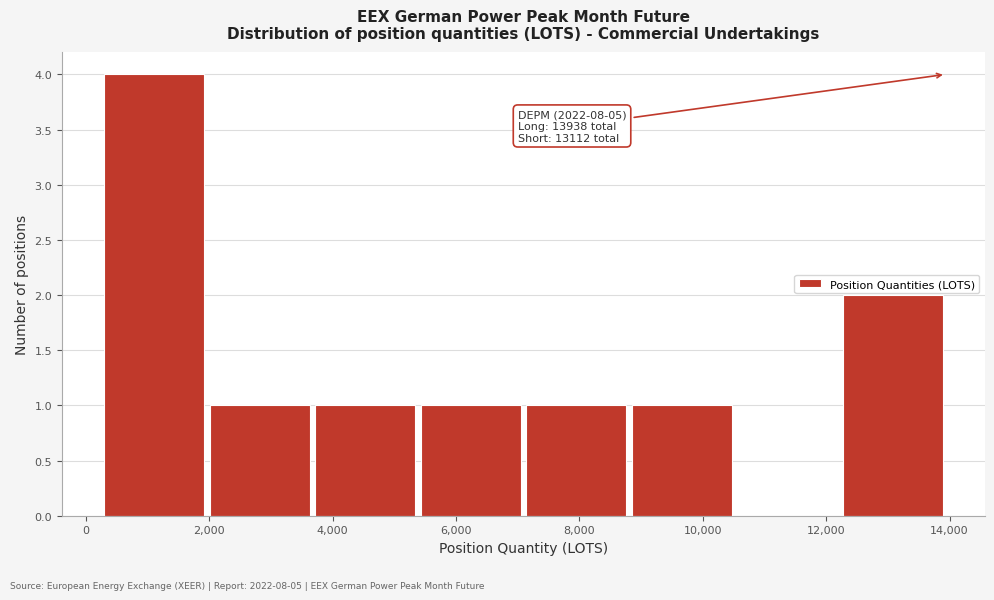

Which range on the x-axis has the tallest bar?

200 to 2000